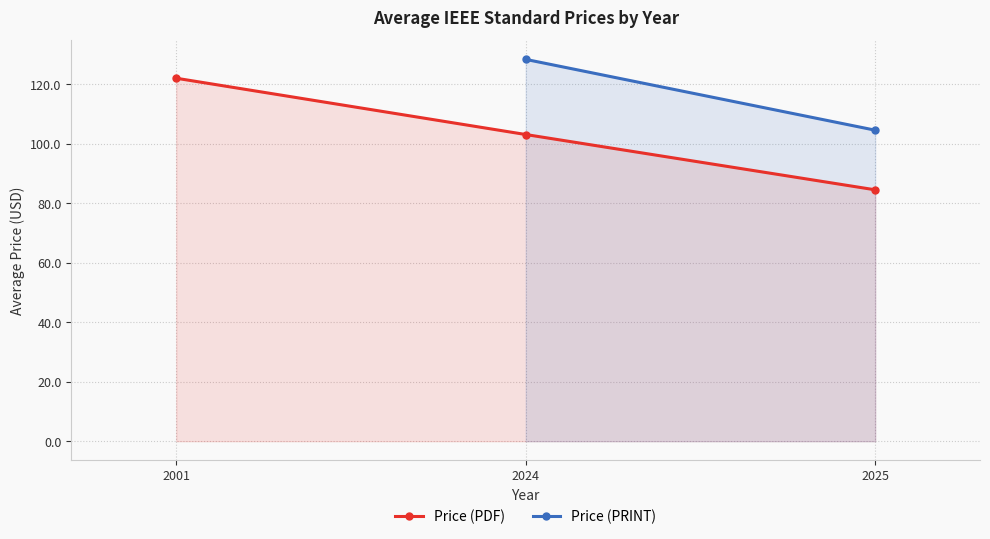

At 2024, list the series in order from smallest to largest.

Price (PDF), Price (PRINT)